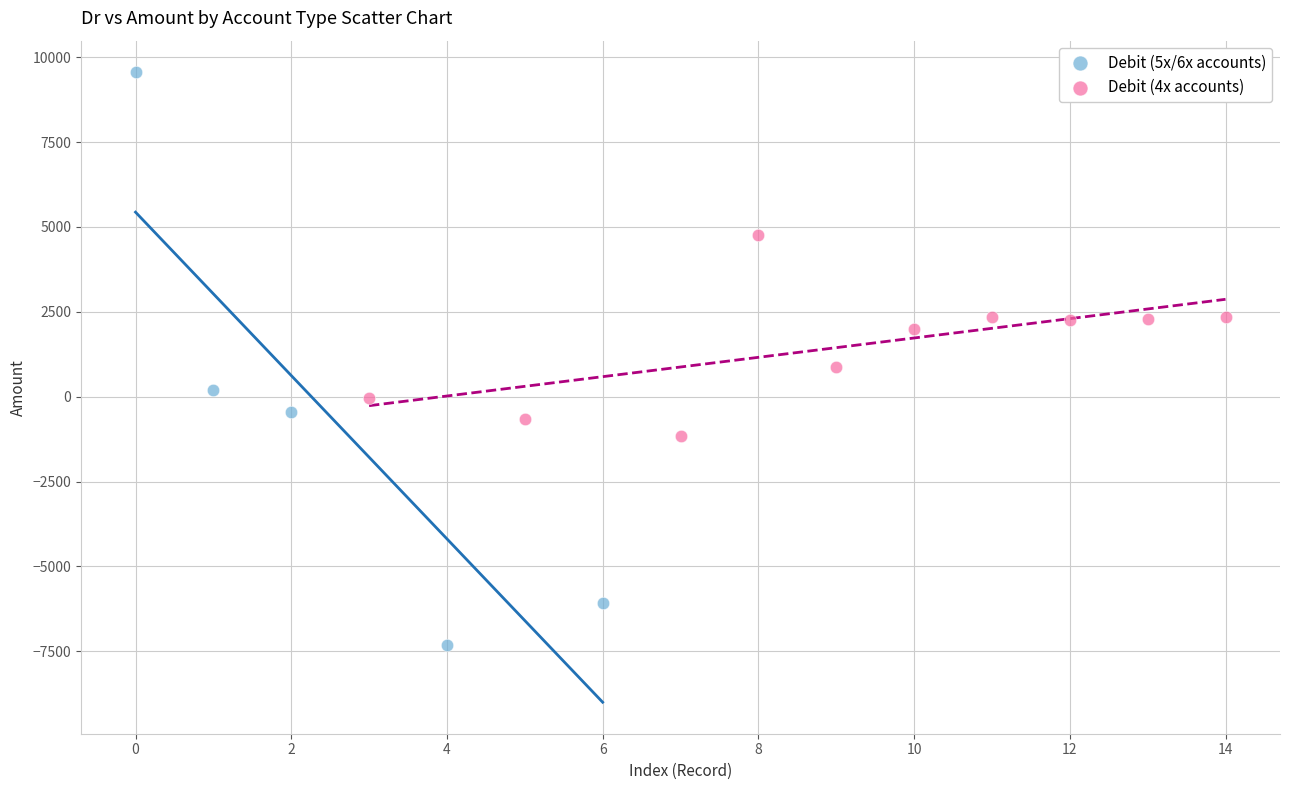

Which series reaches the maximum Y coordinate?

Debit (5x/6x accounts)